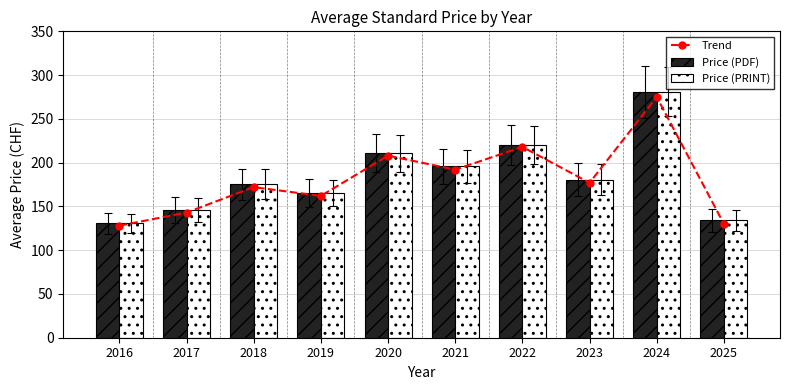

Rank the series at 2019 from lowest to highest value.

Trend, Price (PDF), Price (PRINT)